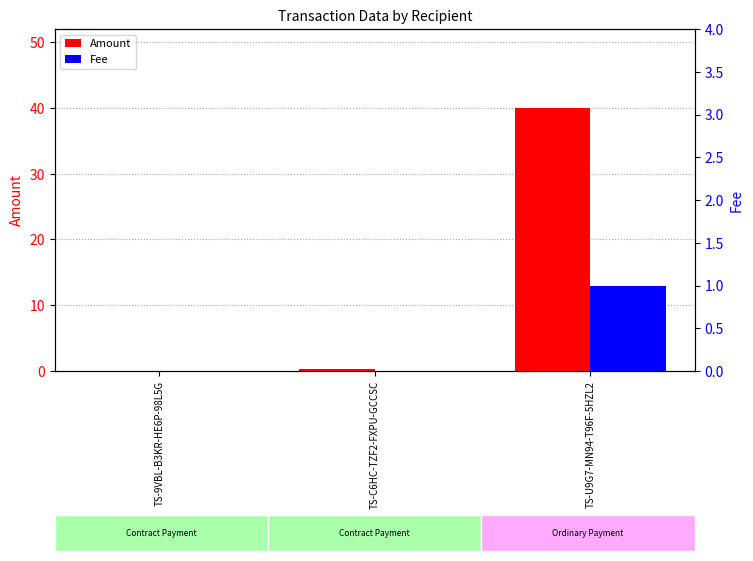

Count the Fee values in the range 0 to 1.

3